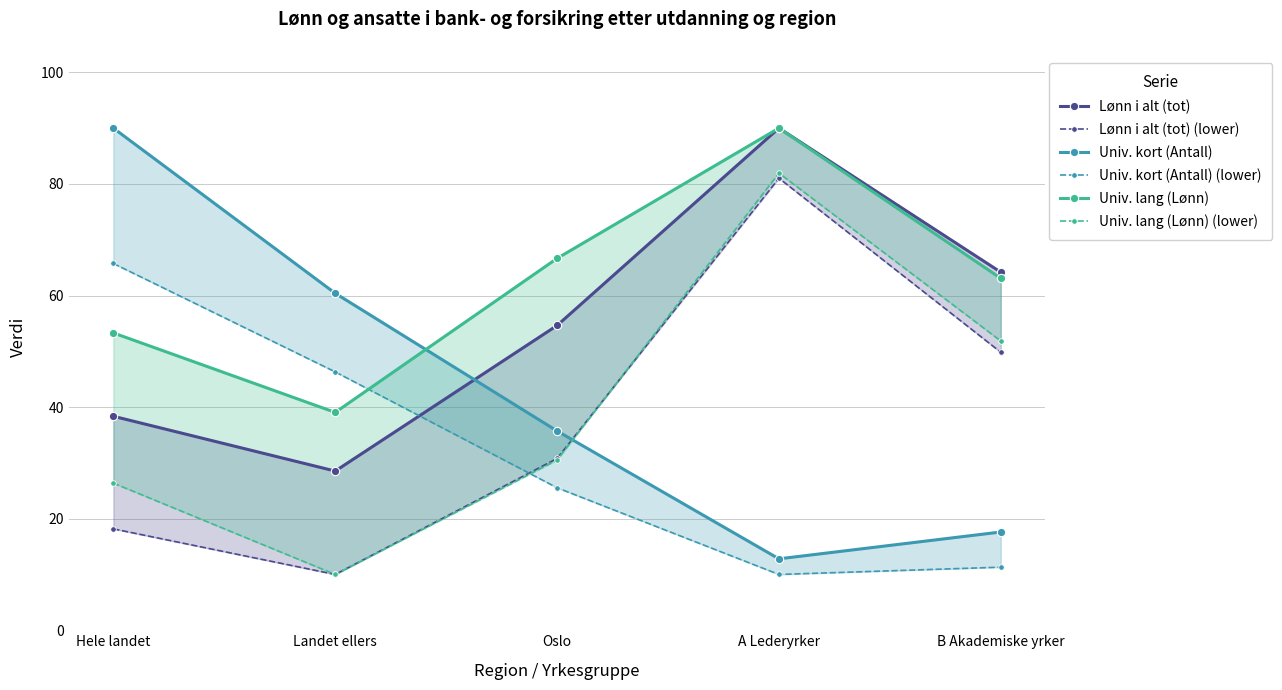

At which category does Univ. lang (Lønn) reach its first local valley?

Landet ellers